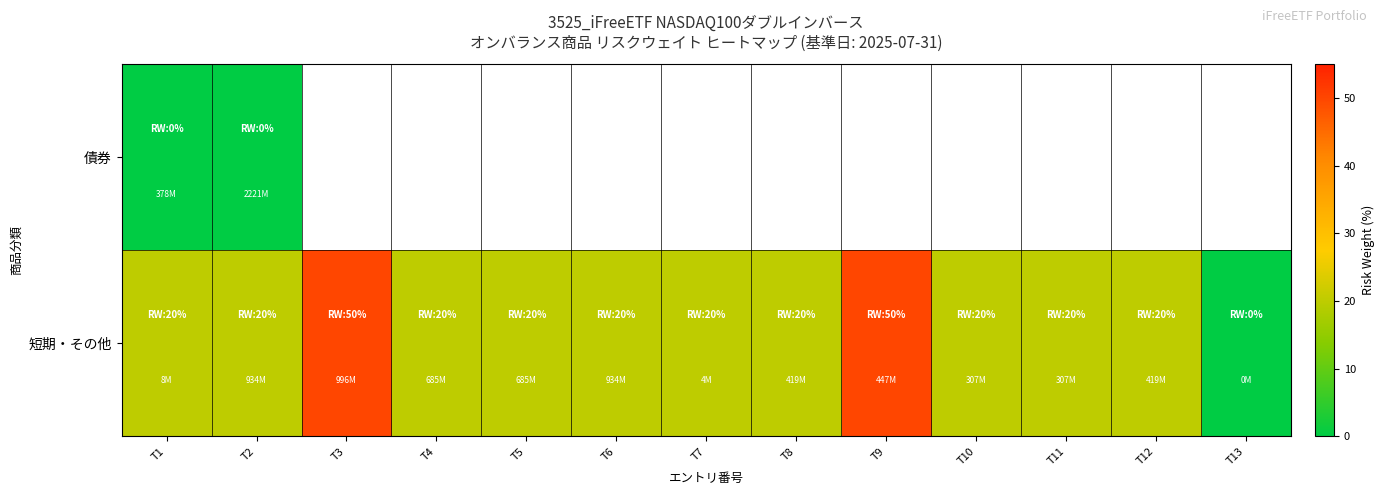

List the labels in order of 短期・その他 value, smallest first.

T13, T1, T2, T4, T5, T6, T7, T8, T10, T11, T12, T3, T9